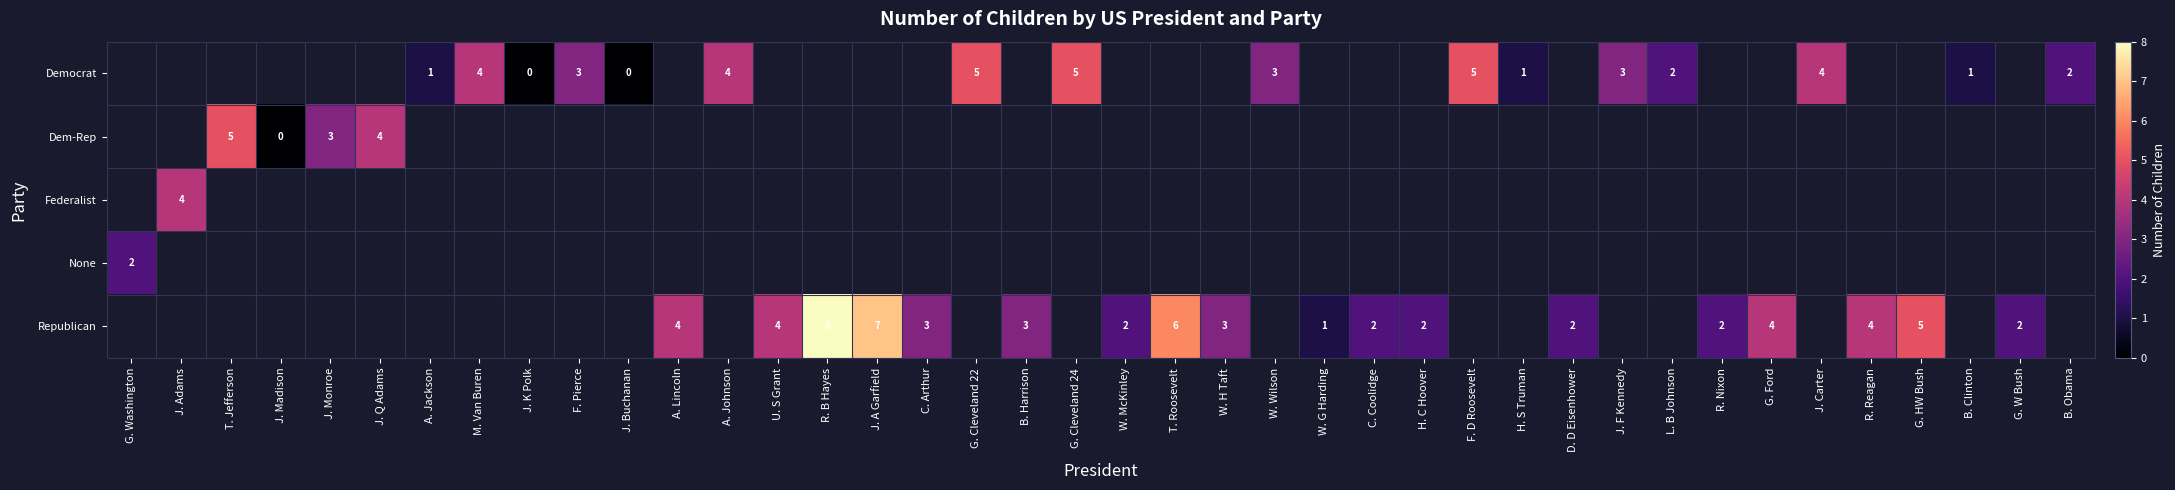

Rank the series at W. Wilson from highest to lowest value.

Democrat, Dem-Rep, Federalist, None, Republican